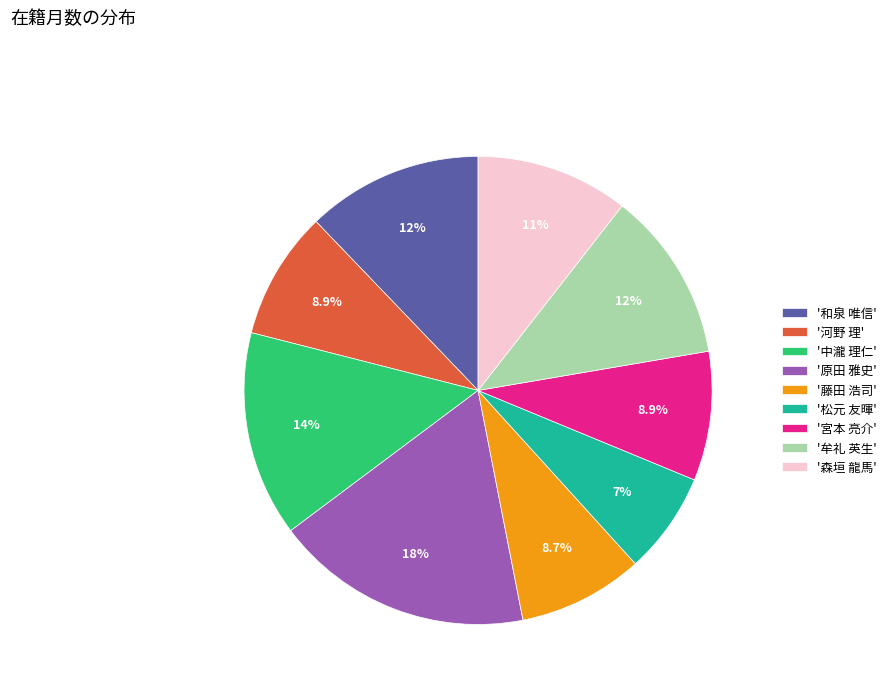

Which has a higher value, '原田 雅史' or '牟礼 英生'?

'原田 雅史'